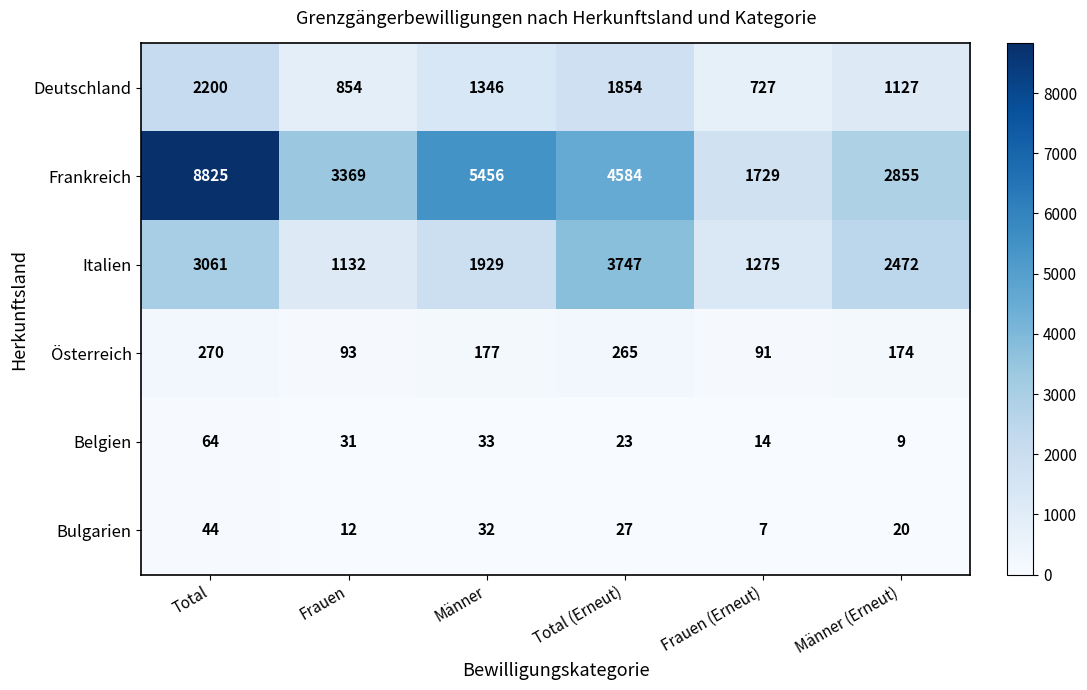

What is the highest value of the Belgien series?

64